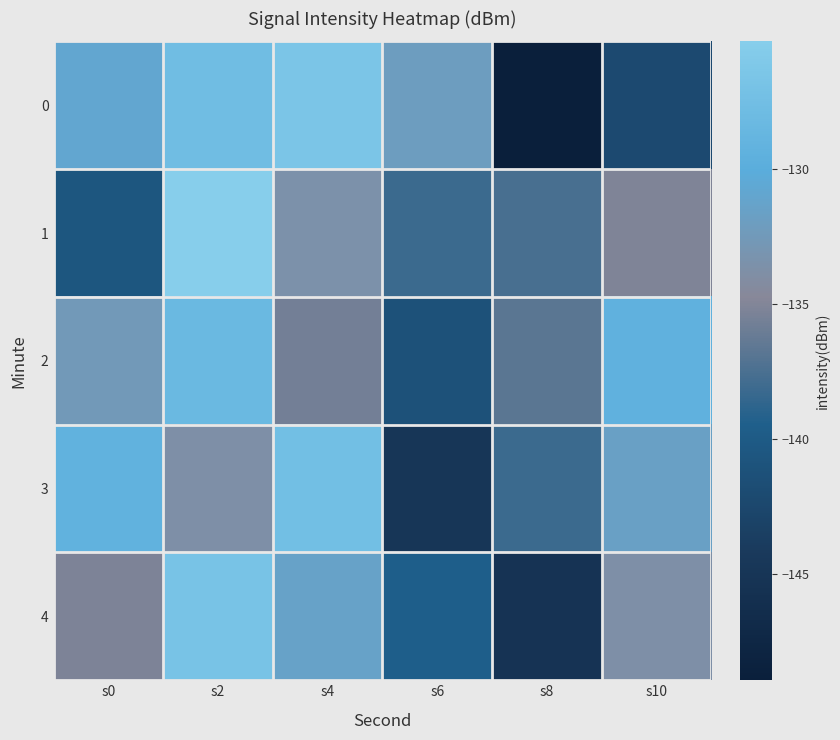

Reading left to right, list all the values displayed in this chart.

0: s0=-130.9	s2=-127.7	s4=-126.5	s6=-132.1	s8=-149.0	s10=-142.1
1: s0=-140.5	s2=-125.3	s4=-133.6	s6=-138.2	s8=-137.7	s10=-135.1
2: s0=-132.5	s2=-128.3	s4=-135.7	s6=-141.2	s8=-136.8	s10=-129.4
3: s0=-129.3	s2=-133.7	s4=-127.4	s6=-144.8	s8=-138.2	s10=-131.6
4: s0=-135.2	s2=-126.9	s4=-131.4	s6=-139.6	s8=-145.3	s10=-133.7